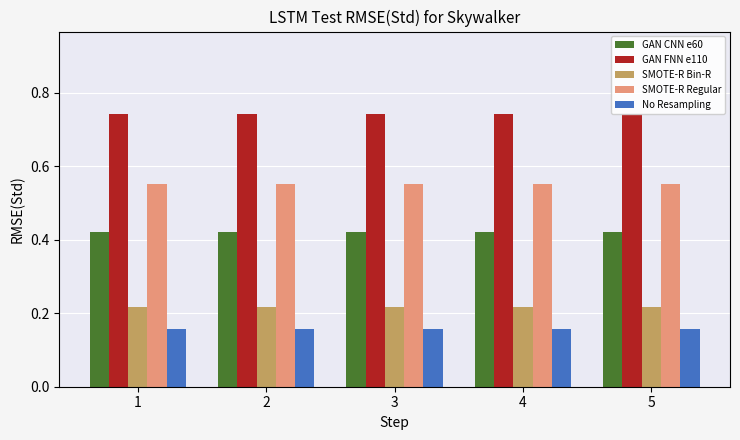

What is the total value across all series at 5?

2.1